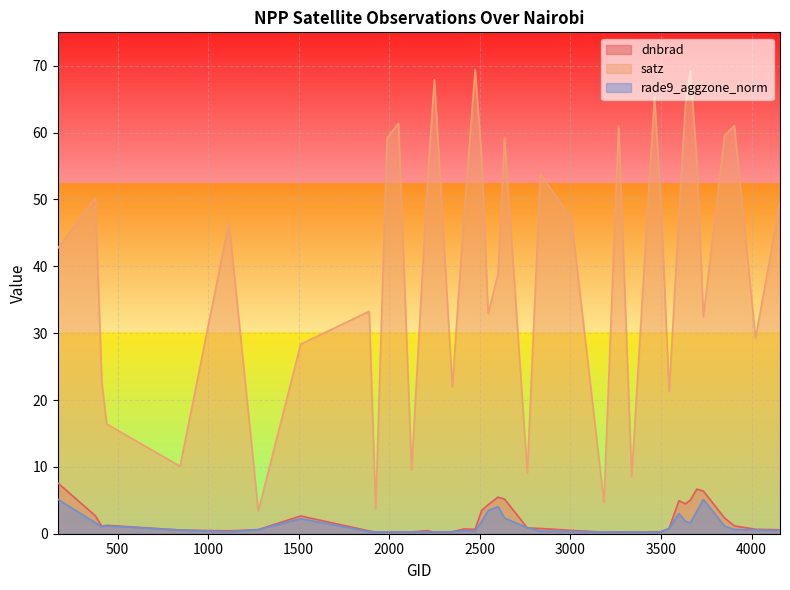

Reading right to left, extract all data points from this chart.

dnbrad: 4157=0.6	4022=0.7	3905=1.2	3851=2.4	3734=6.4	3698=6.7	3662=5.0	3635=4.5	3599=4.9	3545=0.8	3500=0.3	3464=0.3	3338=0.2	3266=0.3	3185=0.2	3005=0.5	2834=0.8	2762=0.9	2636=5.2	2600=5.5	2546=4.3	2510=3.5	2474=0.7	2411=0.7	2348=0.3	2249=0.2	2213=0.5	2123=0.3	2051=0.2	1988=0.3	1925=0.2	1889=0.4	1511=2.7	1277=0.6	1115=0.4	845=0.5	440=1.3	413=1.1	377=2.7	170=7.6
satz: 4157=49.6	4022=29.2	3905=61.1	3851=59.5	3734=32.5	3698=55.8	3662=69.2	3635=64.2	3599=47.4	3545=21.3	3500=49.4	3464=65.4	3338=8.6	3266=61.0	3185=4.7	3005=47.2	2834=53.8	2762=9.1	2636=59.3	2600=38.8	2546=33.0	2510=56.1	2474=69.4	2411=46.9	2348=22.0	2249=67.9	2213=53.6	2123=9.6	2051=61.4	1988=59.2	1925=3.7	1889=33.3	1511=28.4	1277=3.4	1115=46.6	845=10.1	440=16.4	413=22.6	377=50.3	170=42.7
rade9_aggzone_norm: 4157=0.5	4022=0.6	3905=0.6	3851=1.1	3734=5.1	3698=3.4	3662=1.6	3635=1.8	3599=3.0	3545=0.8	3500=0.3	3464=0.2	3338=0.3	3266=0.3	3185=0.2	3005=0.3	2834=0.4	2762=0.9	2636=2.3	2600=4.1	2546=3.5	2510=1.8	2474=0.4	2411=0.5	2348=0.3	2249=0.3	2213=0.2	2123=0.3	2051=0.3	1988=0.3	1925=0.2	1889=0.3	1511=2.3	1277=0.6	1115=0.3	845=0.6	440=1.2	413=1.0	377=1.7	170=5.2